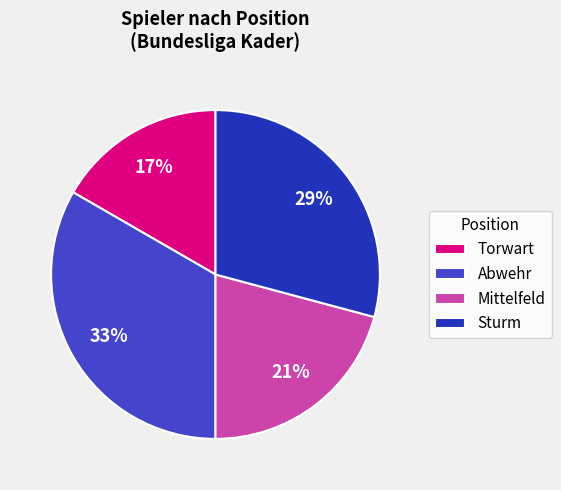

How many segments does this pie chart have?

4